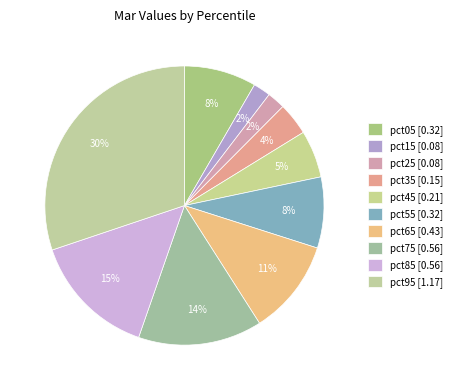

Count the number of slices in the pie.

10